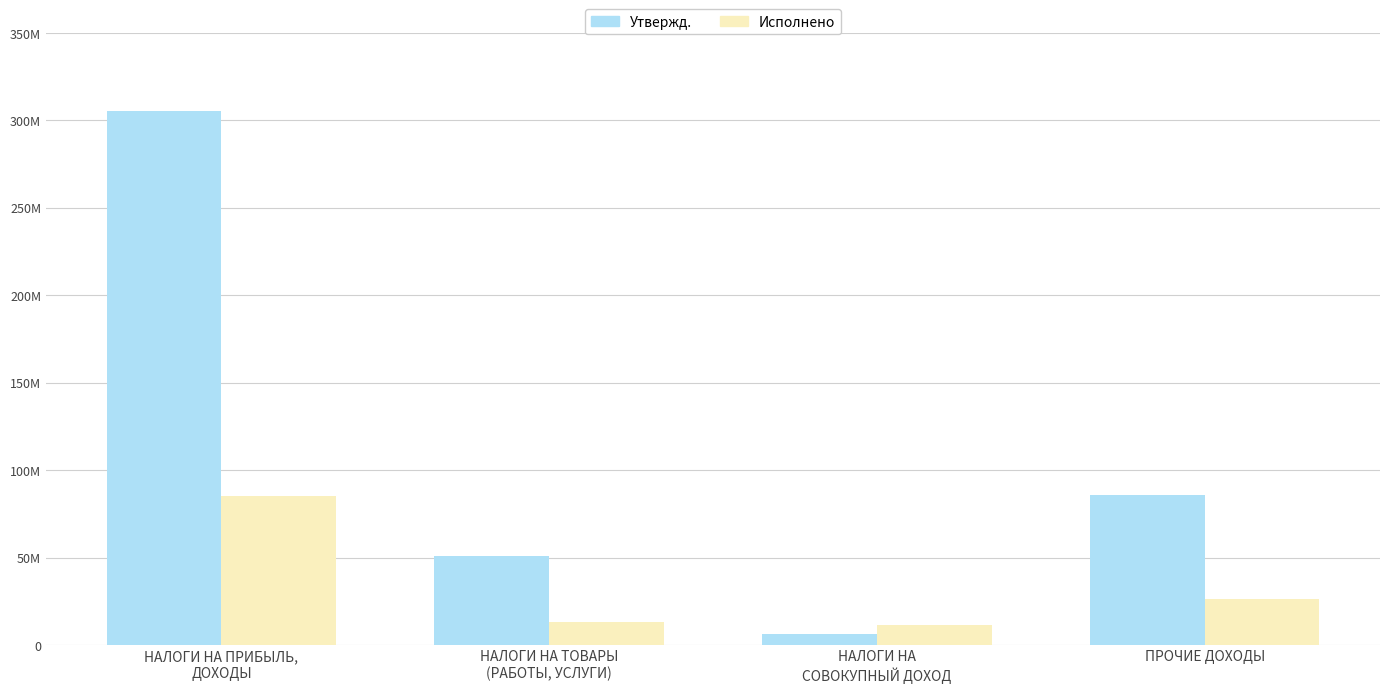

The Исполнено series shows 19117377.7 at НАЛОГИ НА ТОВАРЫ
(РАБОТЫ, УСЛУГИ). True or false?

False